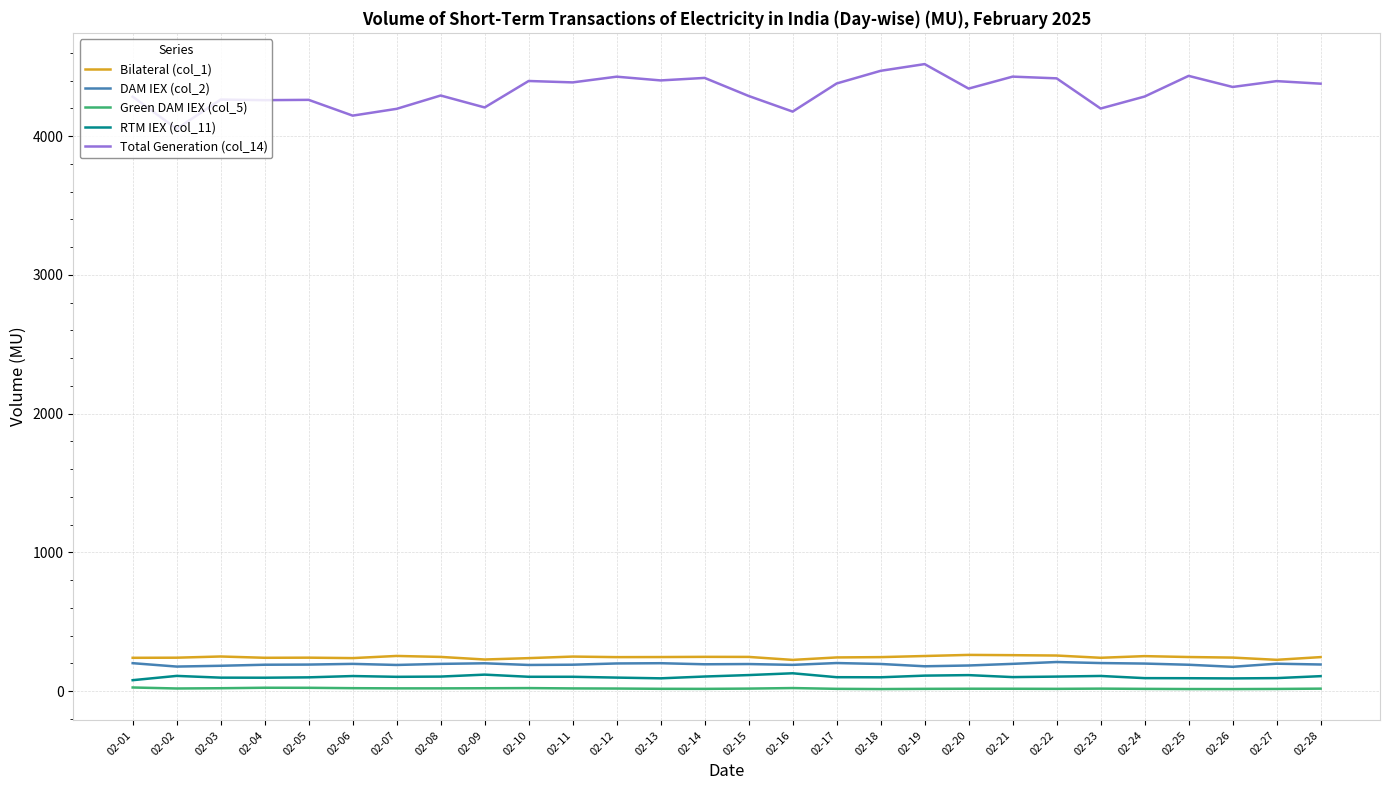

True or false: Total Generation (col_14) and RTM IEX (col_11) cross at least once.

False